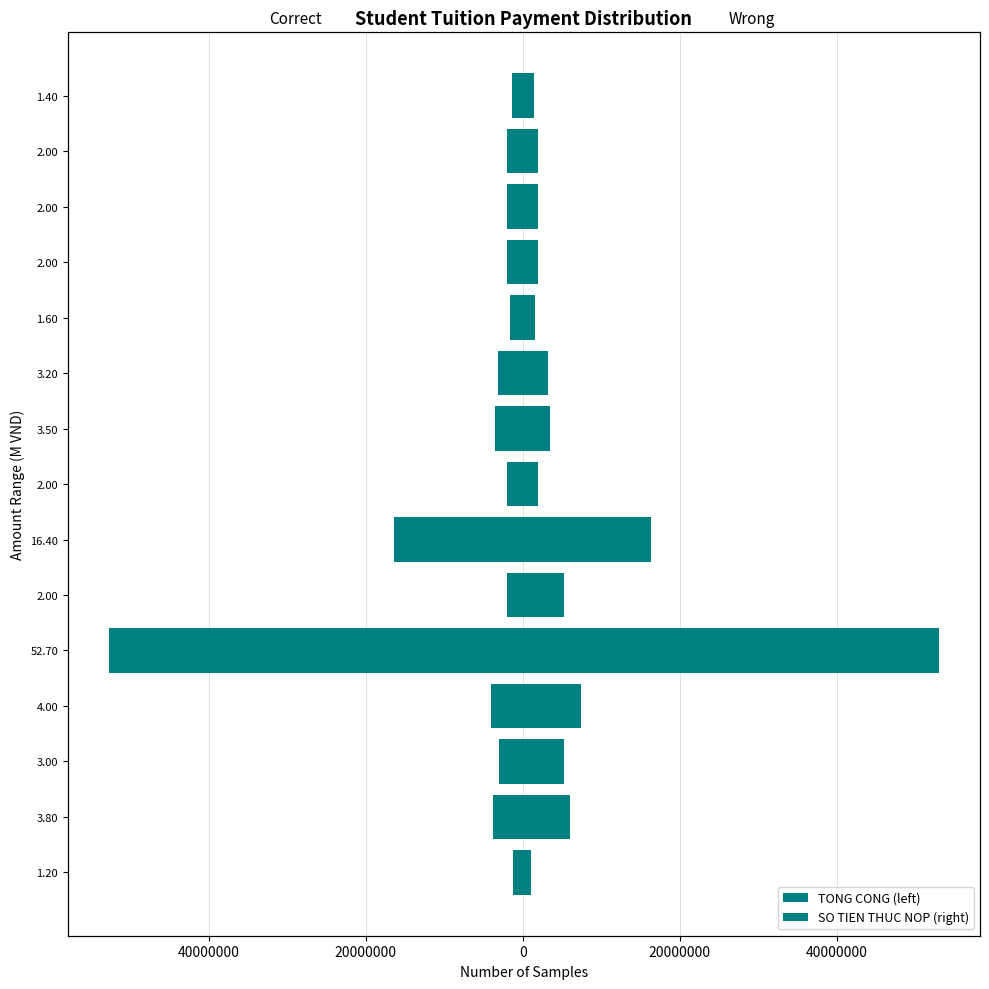

The TONG CONG (left) series shows -4957937 at 3.20. True or false?

False